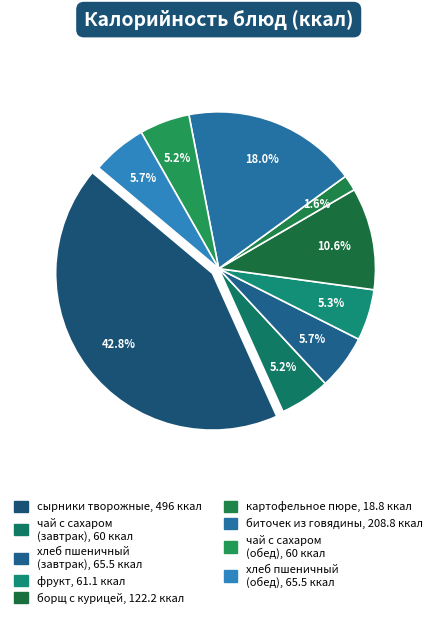

To the nearest percent, what is the difference between the largest and smallest slice percentages?

41%